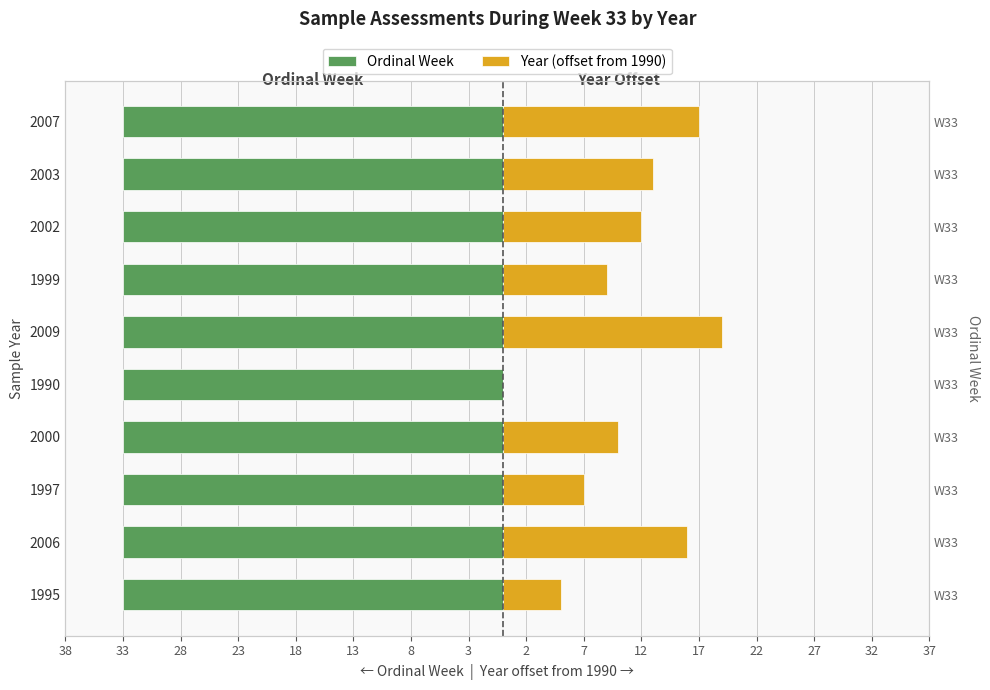

Is it true that Ordinal Week equals 0.4 at 38?

False